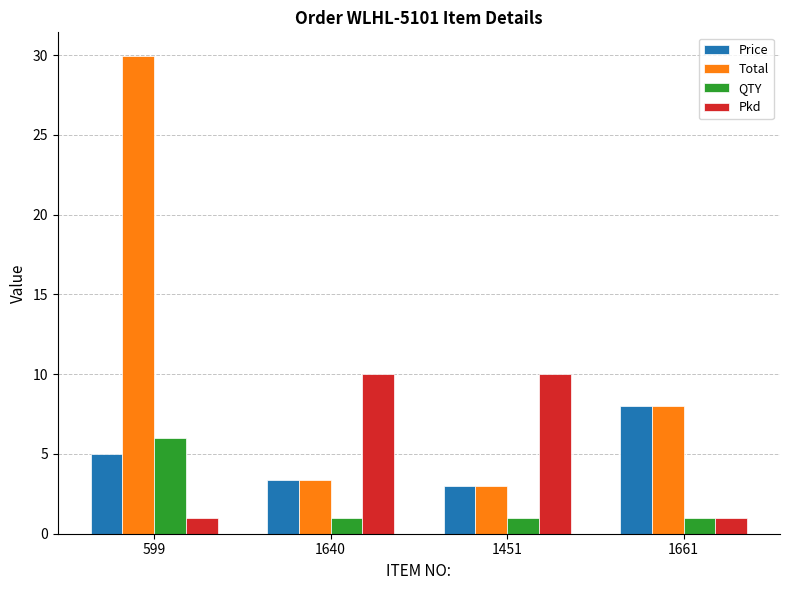

Which series has the widest spread of values?

Total